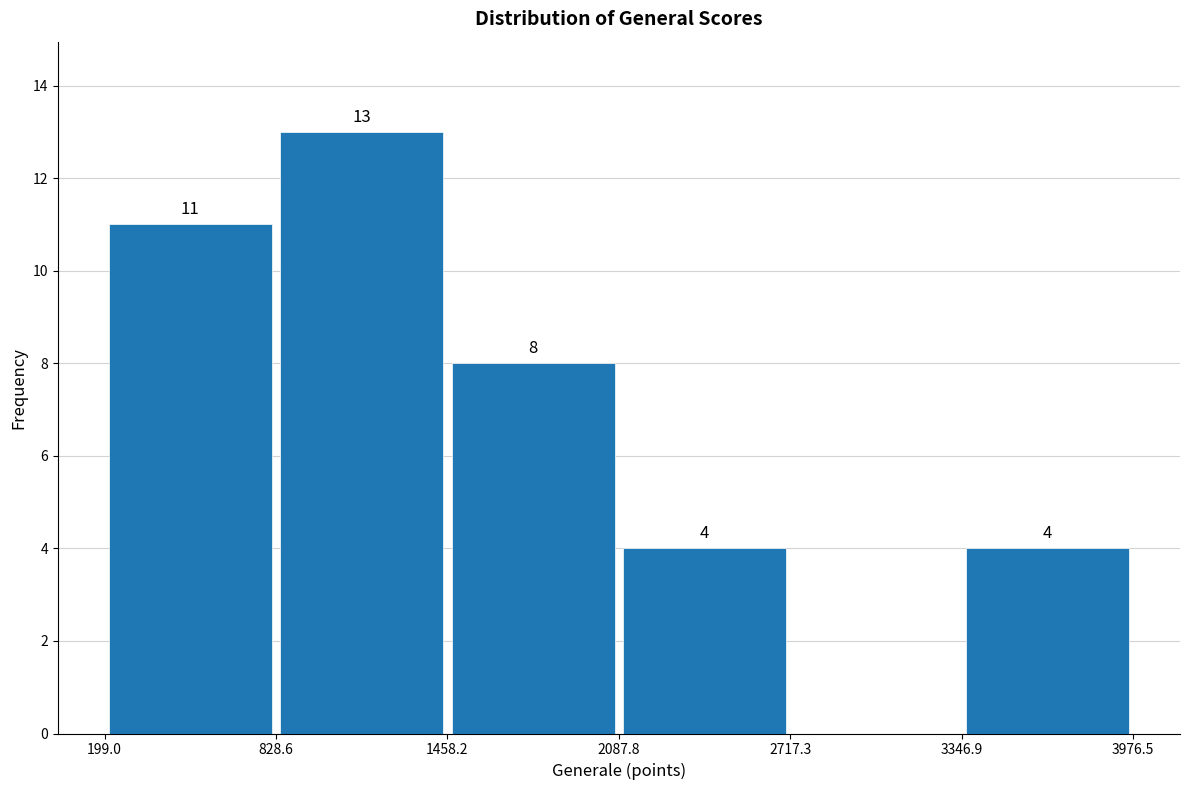

Which range on the x-axis has the tallest bar?

828.6 to 1458.2